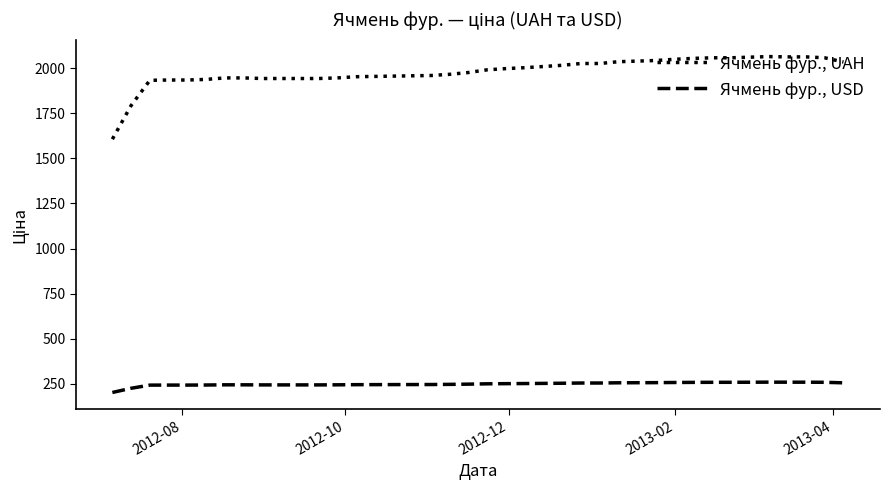

At how many categories does at least one series exceed 870?

40